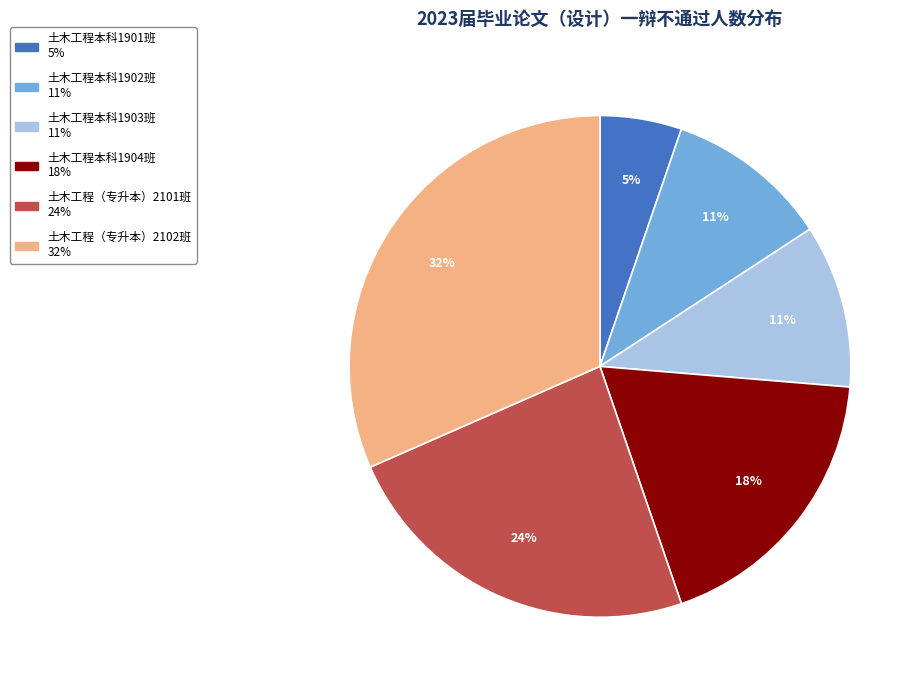

Which category has the smallest portion of the pie?

土木工程本科1901班